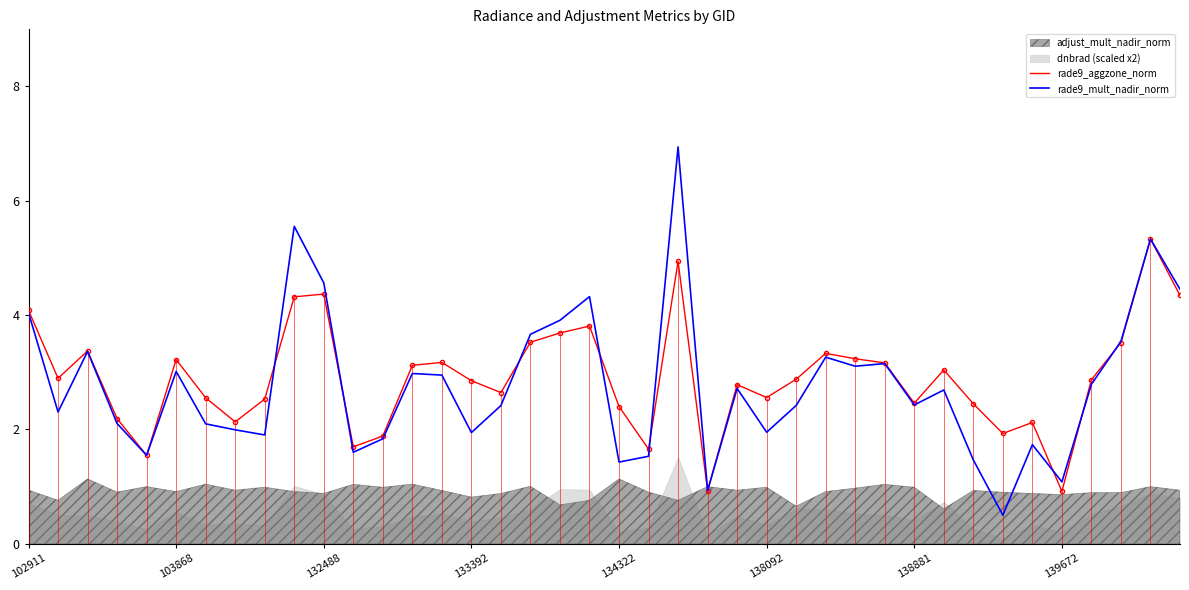

How many data points does each series have?

40